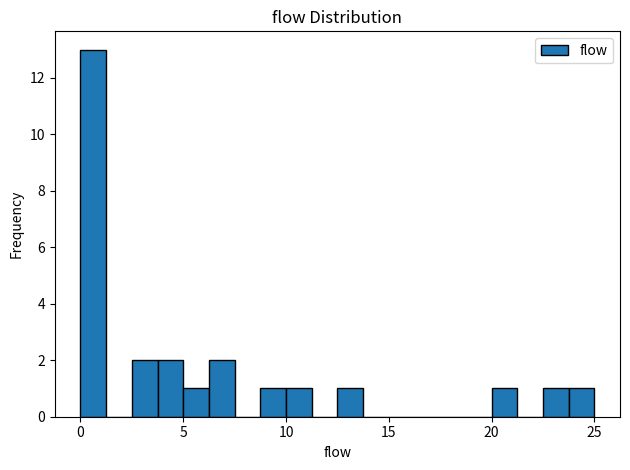

Read against the x-axis, roughly where is the centre of the tallest bar?

0.5